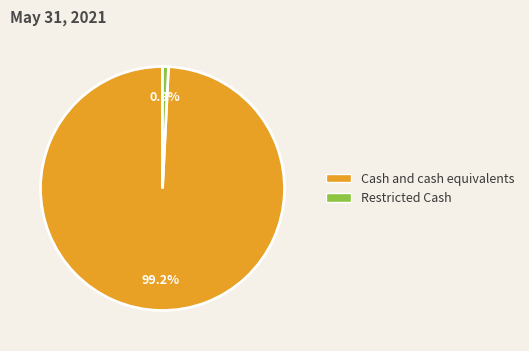

Between Restricted Cash and Cash and cash equivalents, which is larger?

Cash and cash equivalents